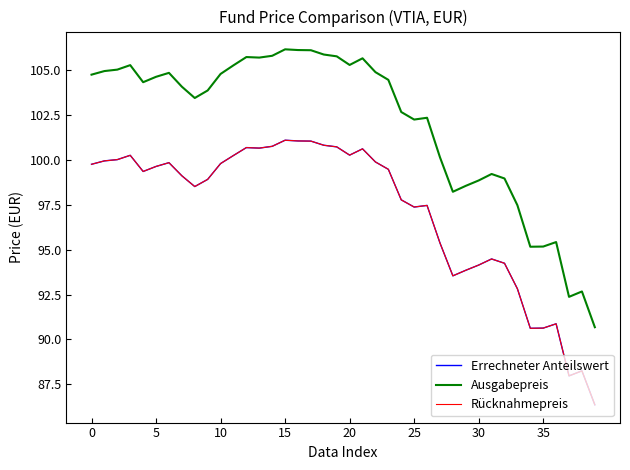

Is this an area chart (filled region under the line)?

No